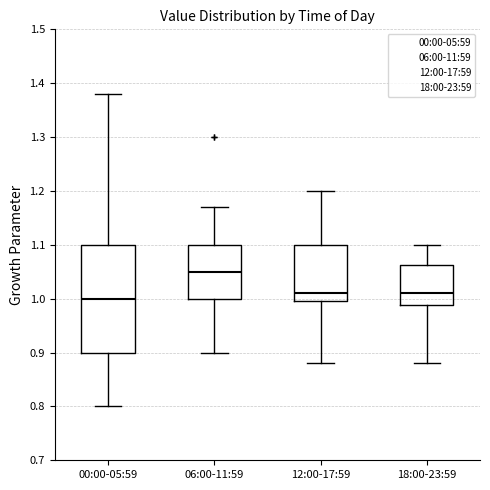

Reading left to right, transcribe this box plot: for each box, give where its median line is, the range the box spans, and where its two whiskers end, as read against the y-axis. The values are not printed on the chart, so give them approximately, as read against the axis.

00:00-05:59: median 1.00, box 0.90 to 1.10, whiskers 0.80 to 1.38
06:00-11:59: median 1.05, box 1.00 to 1.10, whiskers 0.90 to 1.17
12:00-17:59: median 1.01, box 1.00 to 1.10, whiskers 0.88 to 1.20
18:00-23:59: median 1.01, box 0.99 to 1.06, whiskers 0.88 to 1.10